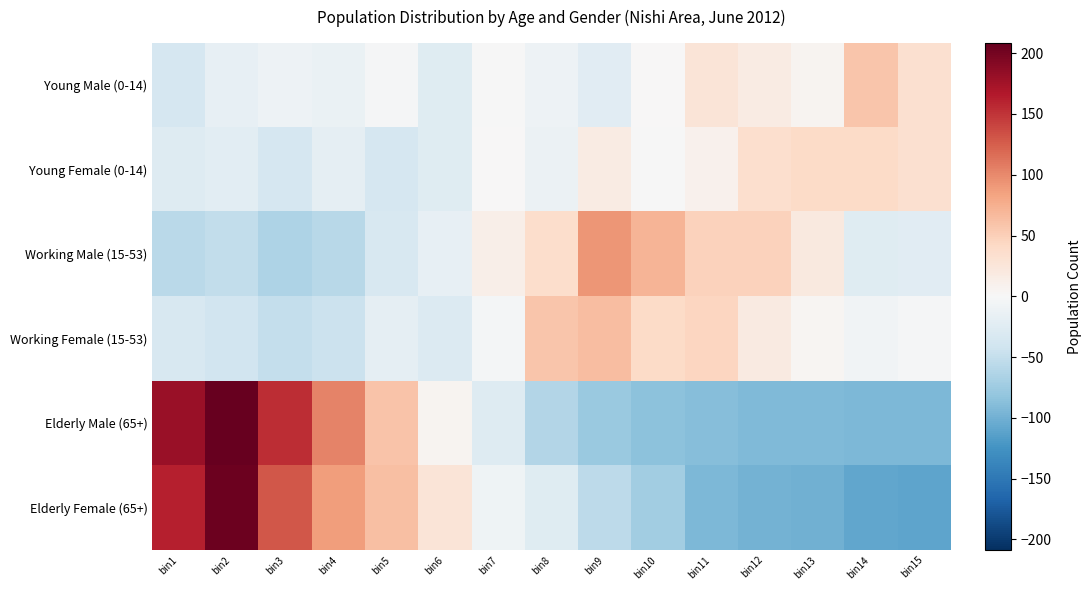

Reading left to right, extract all data points from this chart.

Young Male (0-14): bin1=-35.6	bin2=-17.6	bin3=-10.6	bin4=-14.6	bin5=-2.6	bin6=-24.6	bin7=-0.6	bin8=-10.6	bin9=-23.6	bin10=0.4	bin11=26.4	bin12=16.4	bin13=6.4	bin14=57.4	bin15=33.4
Young Female (0-14): bin1=-27.4	bin2=-22.4	bin3=-34.4	bin4=-18.4	bin5=-34.4	bin6=-25.4	bin7=0.6	bin8=-12.4	bin9=17.6	bin10=-0.4	bin11=9.6	bin12=34.6	bin13=39.6	bin14=39.6	bin15=33.6
Working Male (15-53): bin1=-56.3	bin2=-51.3	bin3=-64.7	bin4=-57.7	bin5=-33.7	bin6=-17.3	bin7=12.7	bin8=36.3	bin9=91.3	bin10=71.3	bin11=48.8	bin12=48.3	bin13=20.8	bin14=-25.7	bin15=-23.2
Working Female (15-53): bin1=-33.5	bin2=-39.9	bin3=-49.5	bin4=-44.2	bin5=-18.5	bin6=-28.2	bin7=-4.5	bin8=57.5	bin9=64.1	bin10=39.8	bin11=44.3	bin12=19.3	bin13=3.3	bin14=-7.7	bin15=-2.2
Elderly Male (65+): bin1=180.3	bin2=208.7	bin3=153.3	bin4=103.3	bin5=60.0	bin6=6.0	bin7=-26.3	bin8=-61.3	bin9=-76.7	bin10=-85.8	bin11=-88.8	bin12=-91.8	bin13=-92.8	bin14=-94.3	bin15=-93.8
Elderly Female (65+): bin1=161.7	bin2=204.0	bin3=129.3	bin4=87.3	bin5=62.7	bin6=26.3	bin7=-9.0	bin8=-26.0	bin9=-54.3	bin10=-71.8	bin11=-93.3	bin12=-98.8	bin13=-99.8	bin14=-108.3	bin15=-109.8